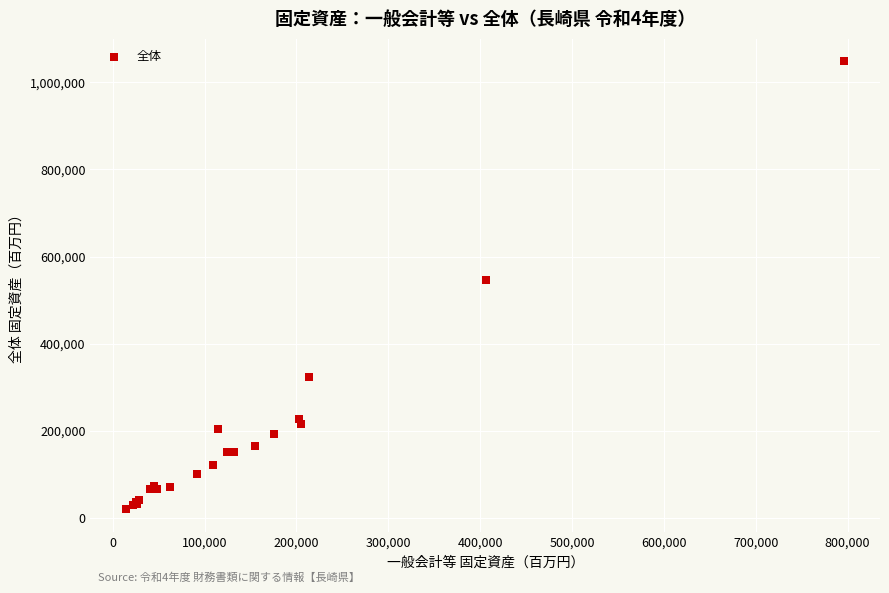

What Y value in the scatter plot is closest to 534041?

545515